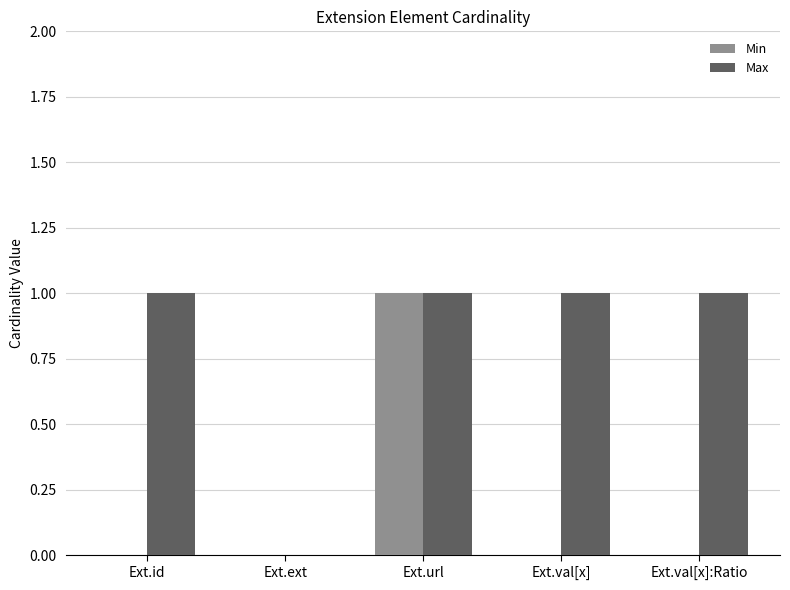

The Min series shows 0 at Ext.ext. True or false?

True